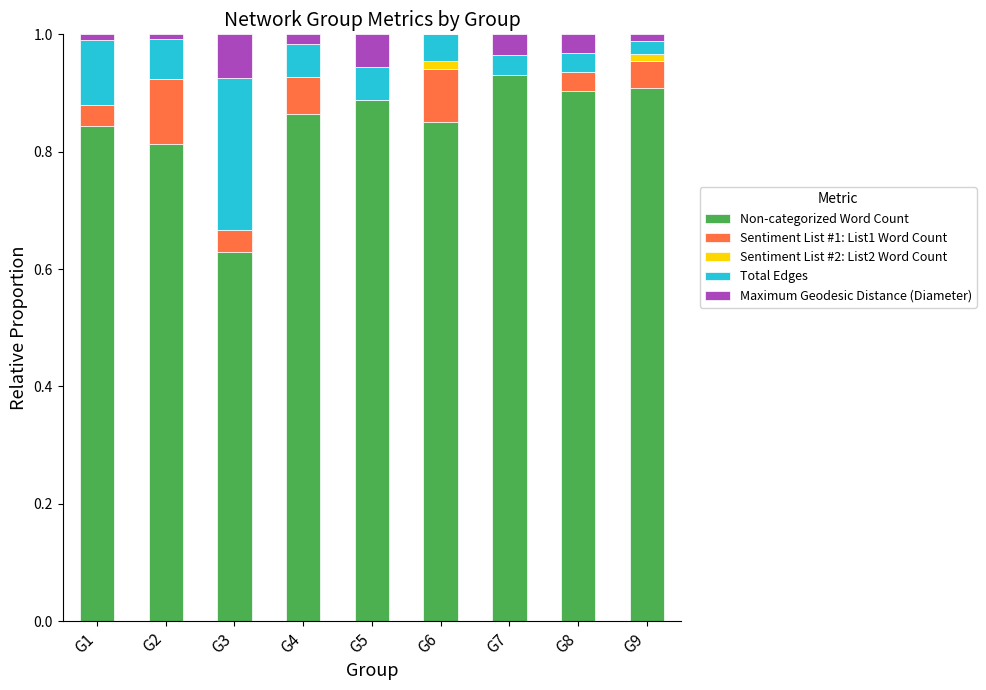

Which category has the highest value in the Non-categorized Word Count series?

G7